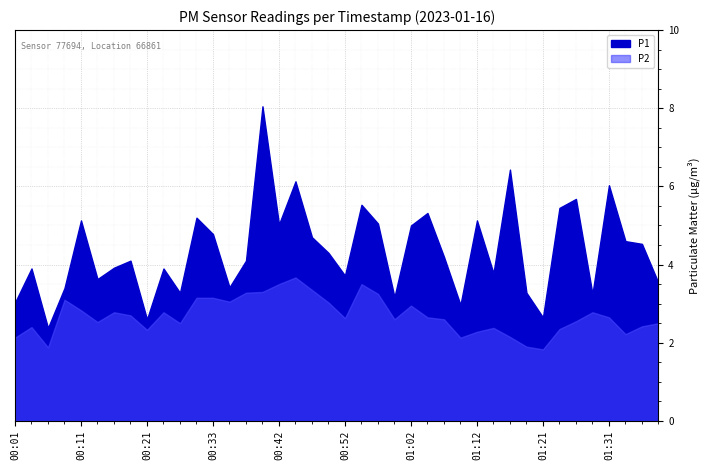

How many interior local peaks does the P1 series have?

13